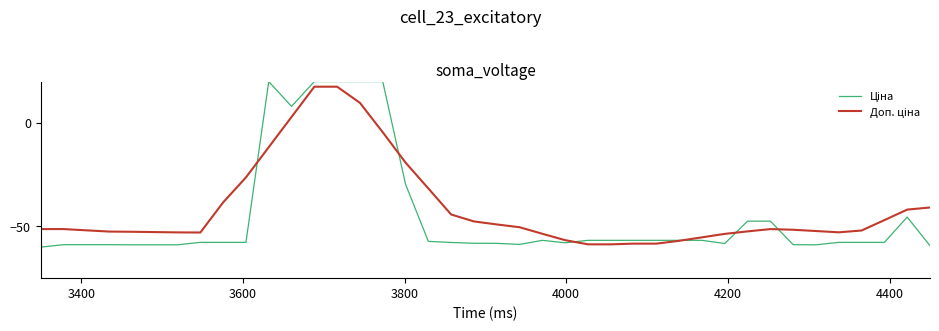

How many lines are shown in the chart?

2